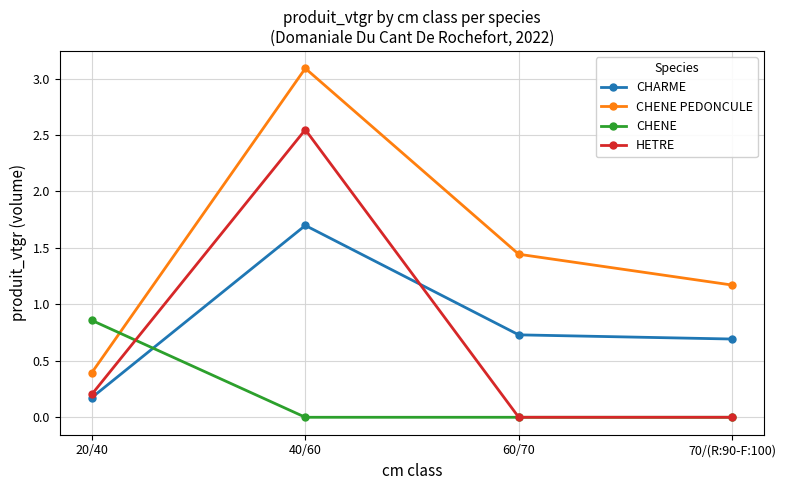

What is the maximum value for CHENE PEDONCULE?

3.1